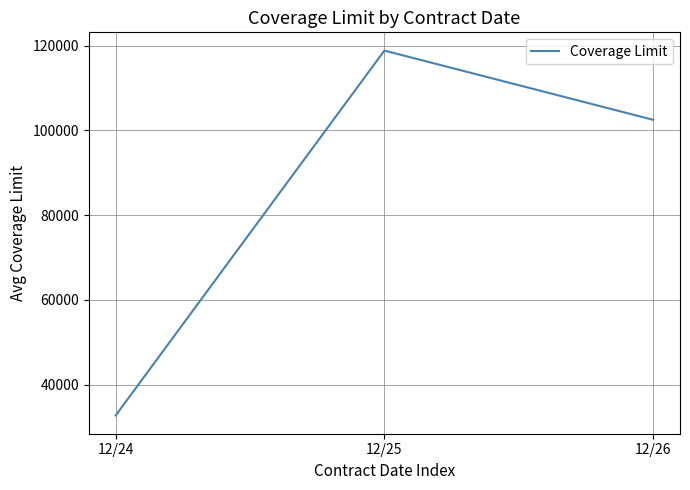

The chart shows a value of 102500.0 at 12/26. True or false?

True